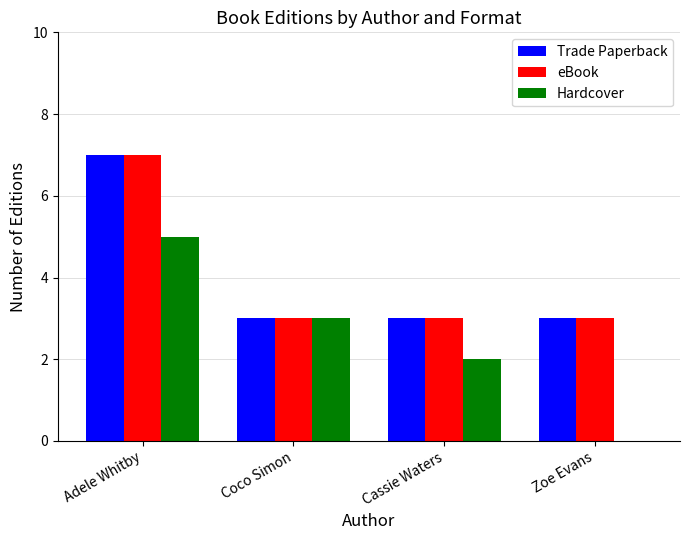

At which category is the sum across all series the highest?

Adele Whitby